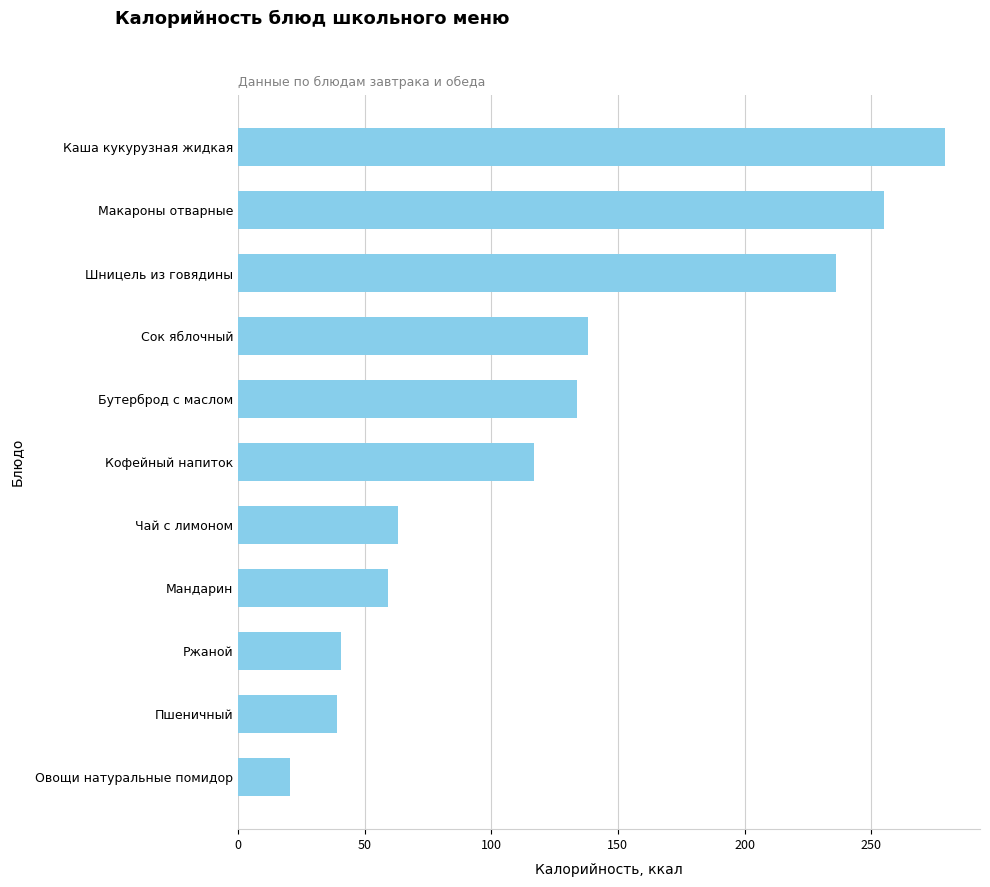

Which has a higher value, Бутерброд с маслом or Ржаной?

Бутерброд с маслом